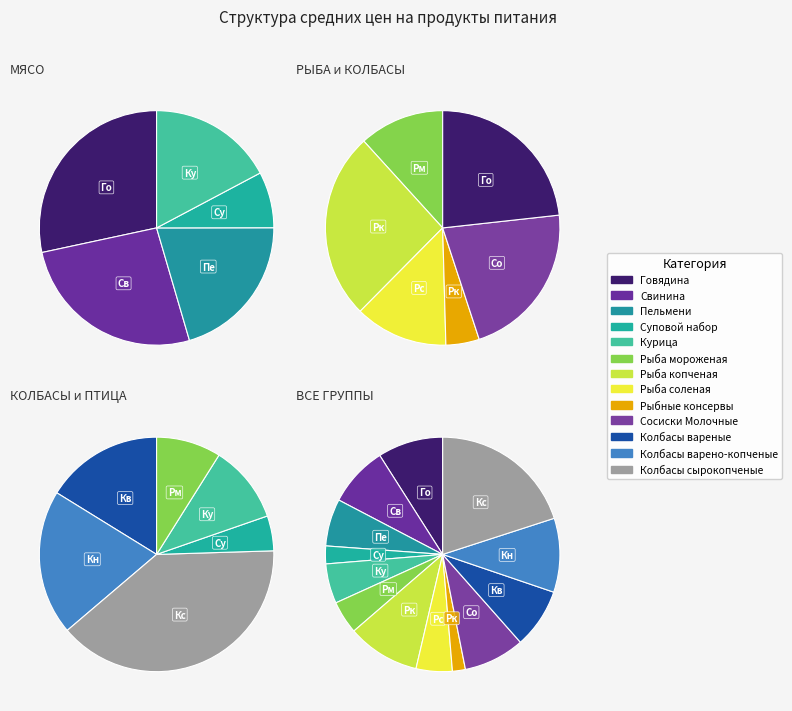

What is the largest slice in the pie chart?

Колбасы сырокопченые